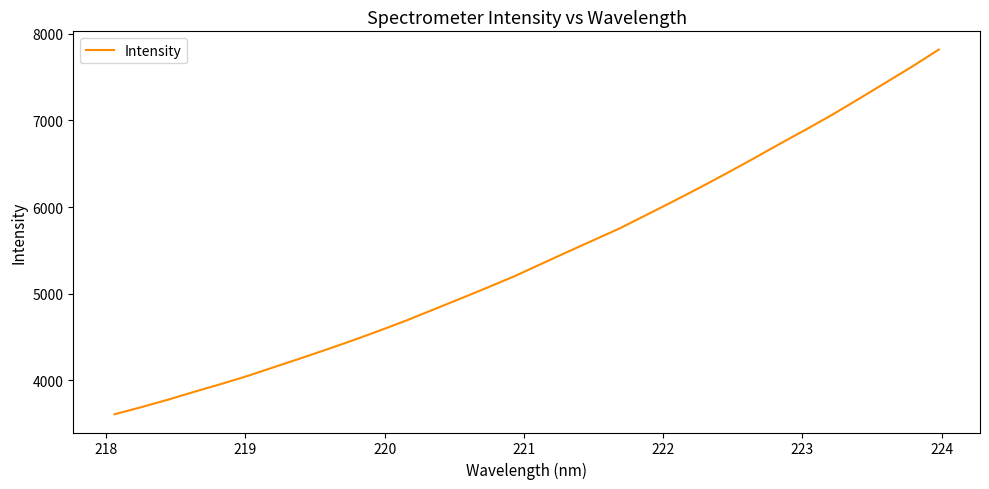

What is the difference between the maximum and minimum values?

4212.5